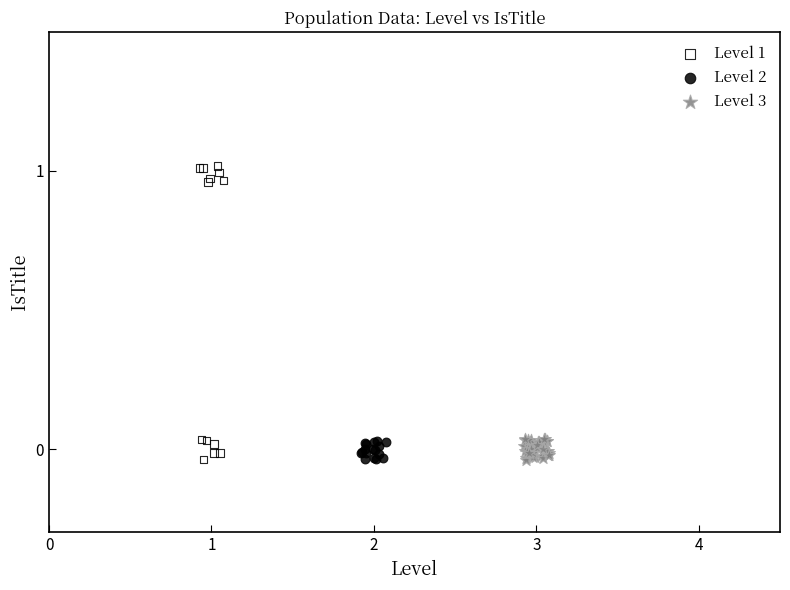

Which series reaches the maximum Y coordinate?

Level 1